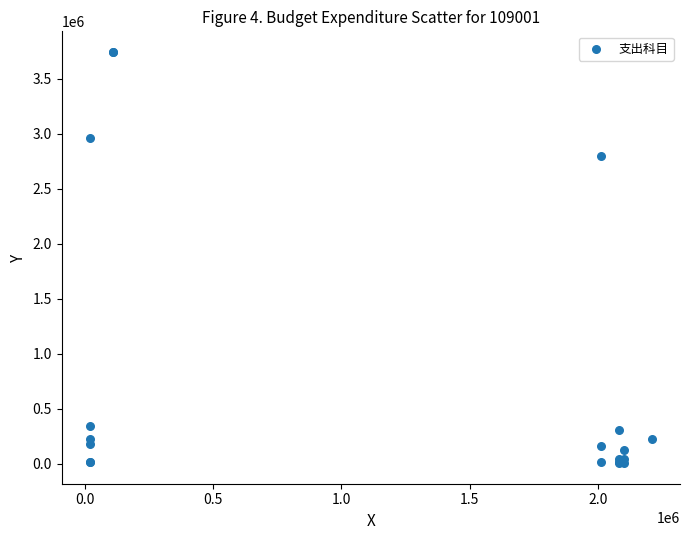

What Y value in the scatter plot is closest to 1873090?

2797490.2